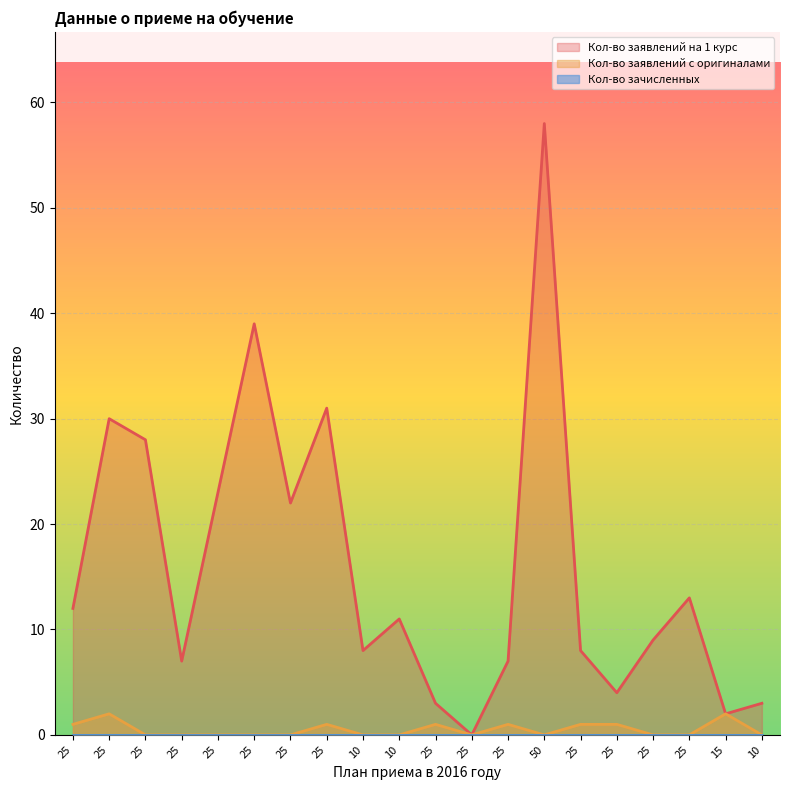

List the labels in order of Кол-во заявлений на 1 курс value, largest first.

50, 25, 25, 25, 25, 25, 25, 25, 25, 10, 25, 10, 25, 25, 25, 25, 25, 10, 15, 25